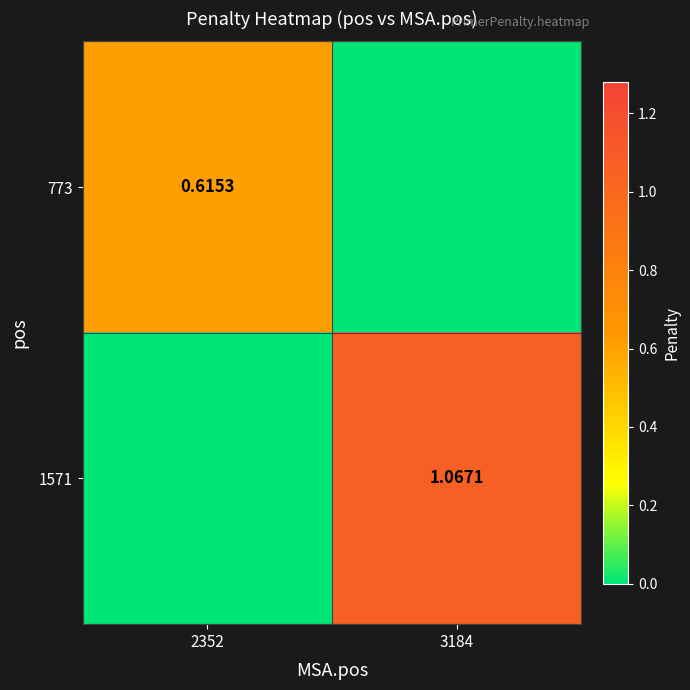

Is the value of 773 at 2352 greater than the value of 1571 at 3184?

No